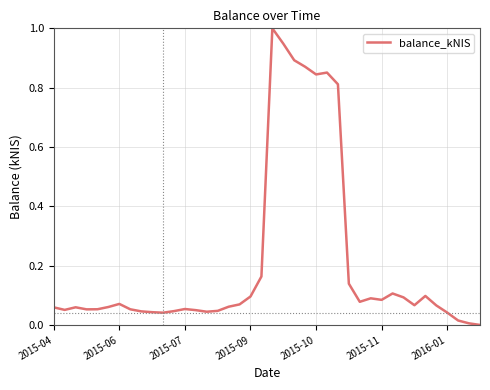

What is the maximum value shown in the chart?

1.0